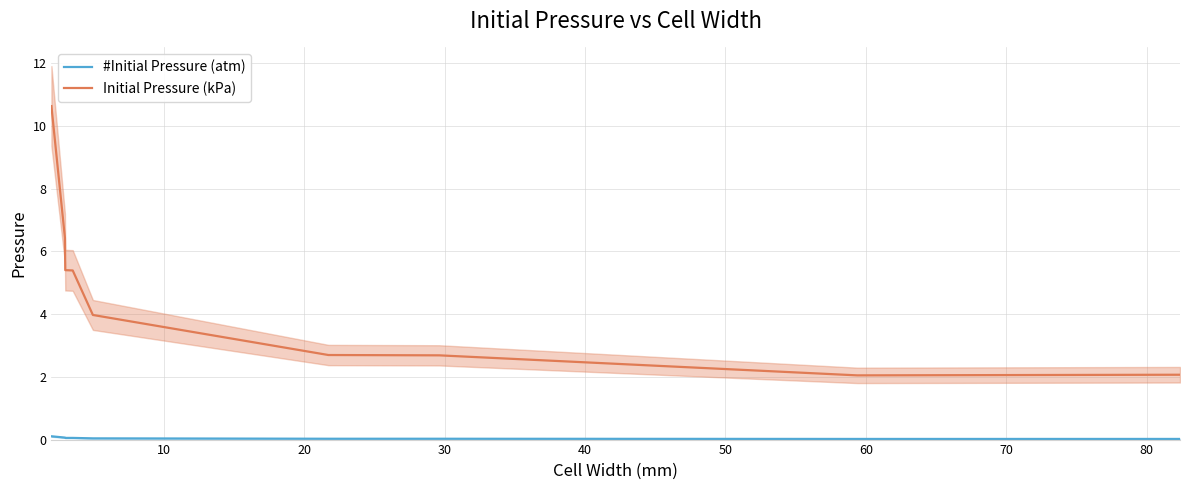

How many interior local valleys does the Initial Pressure (kPa) series have?

1